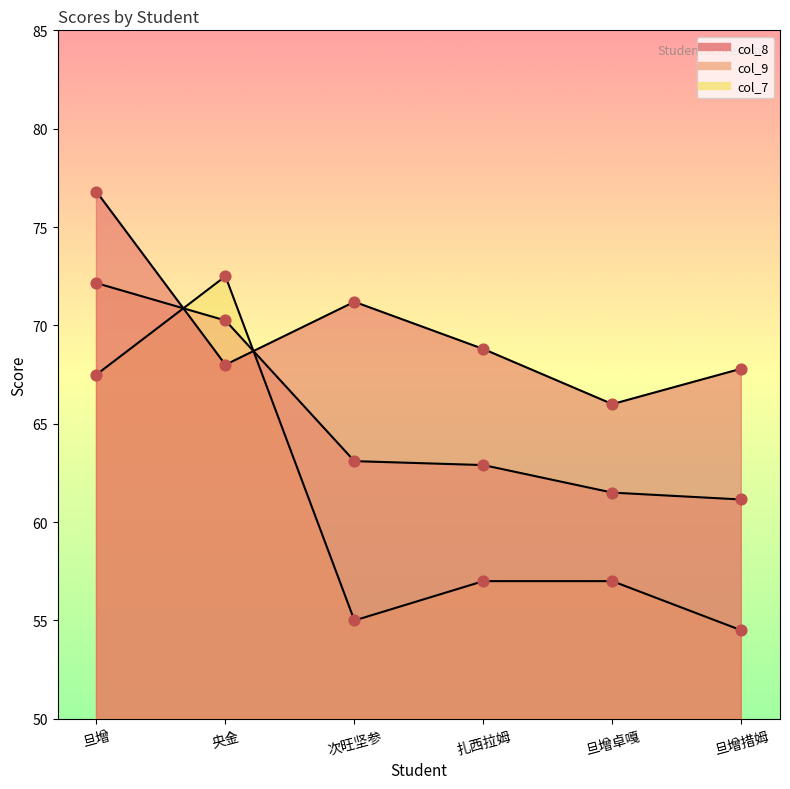

What is the total value across all series at 旦增措姆?

183.4